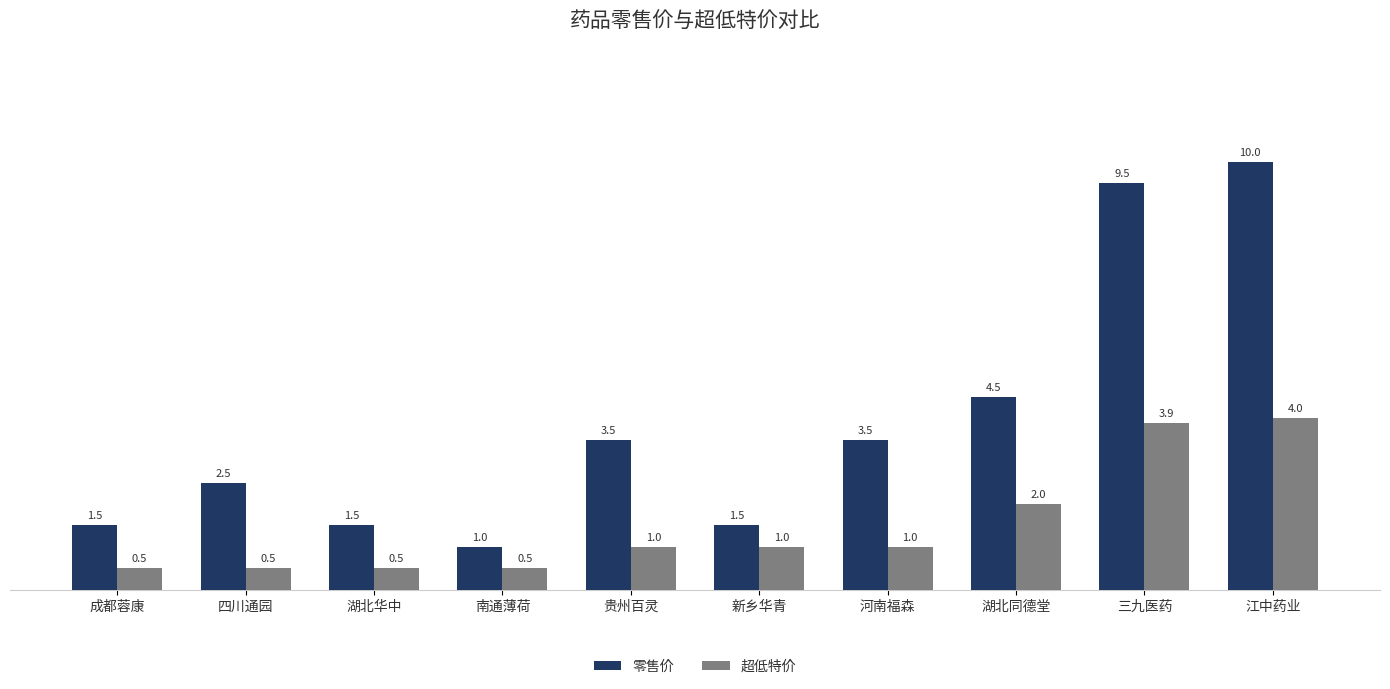

What is the total value across all series at 贵州百灵?

4.5